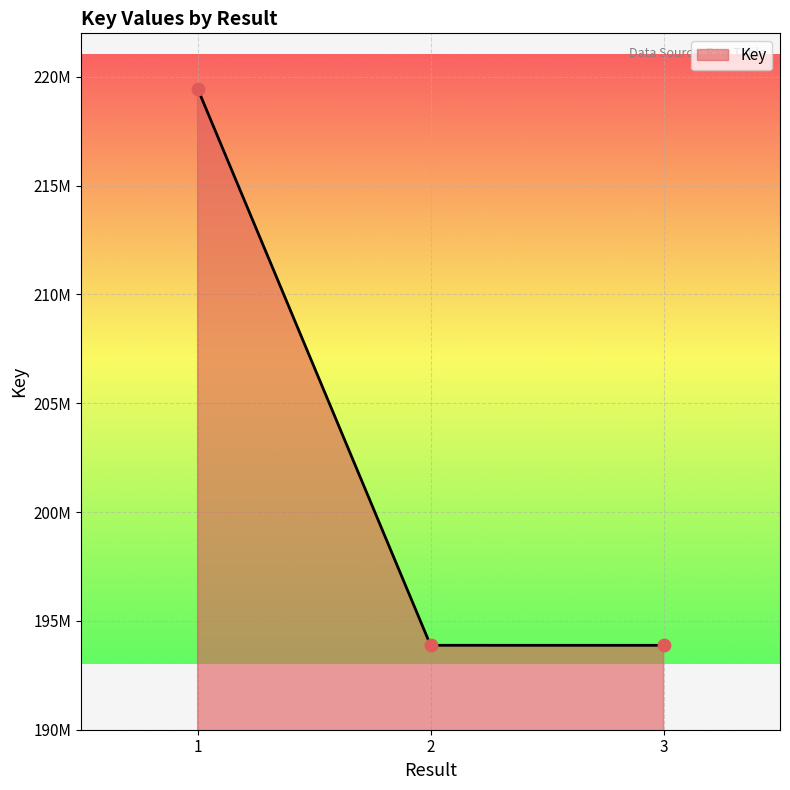

Between 3 and 2, which is larger?

2